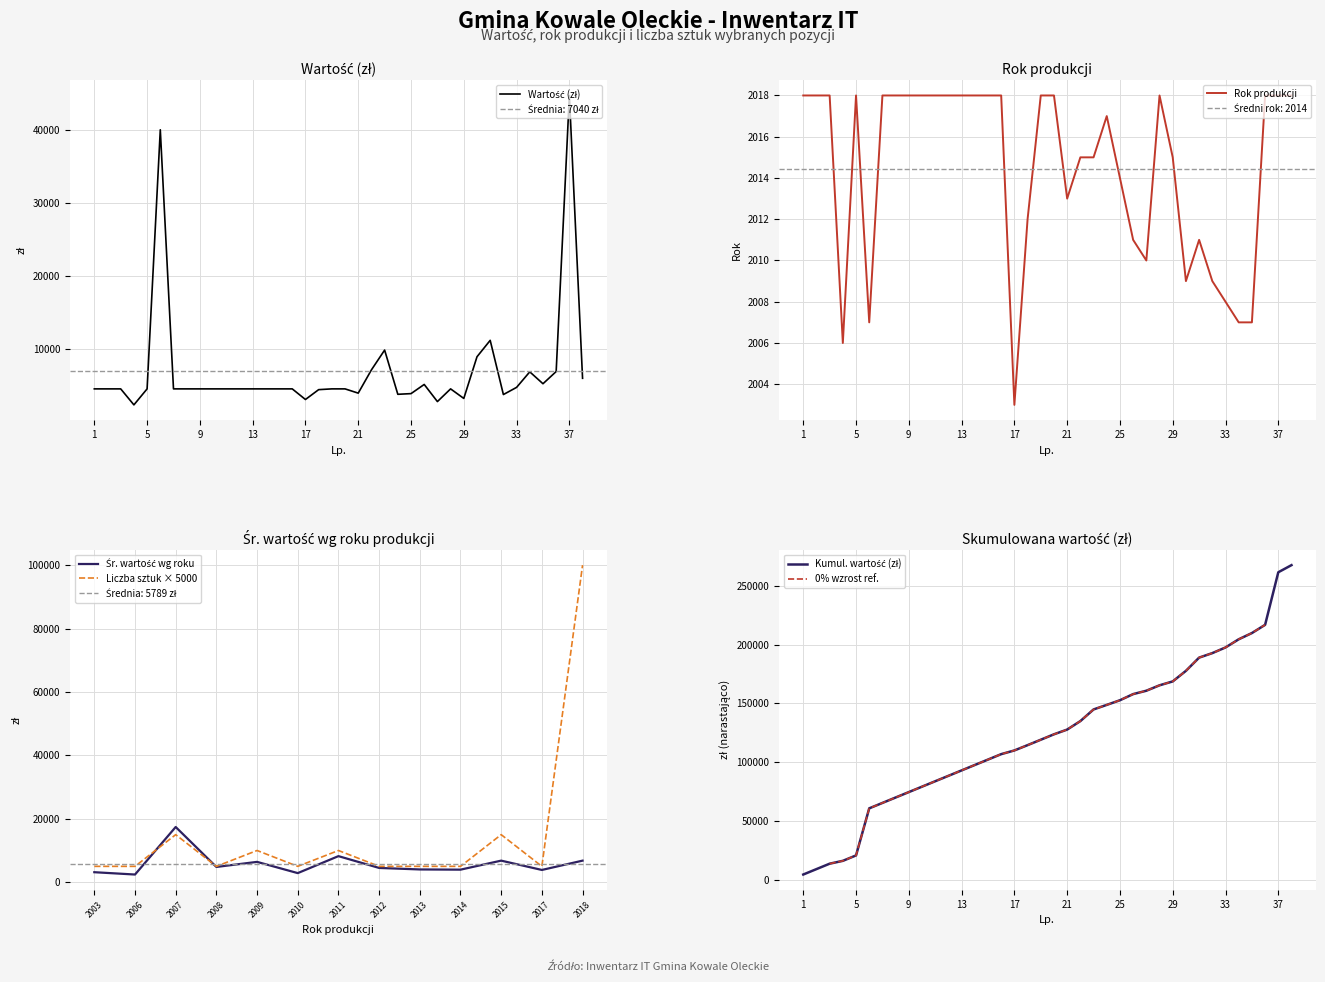

What is the value of the Wartość (zł) point at the 30th from the left?

8992.0